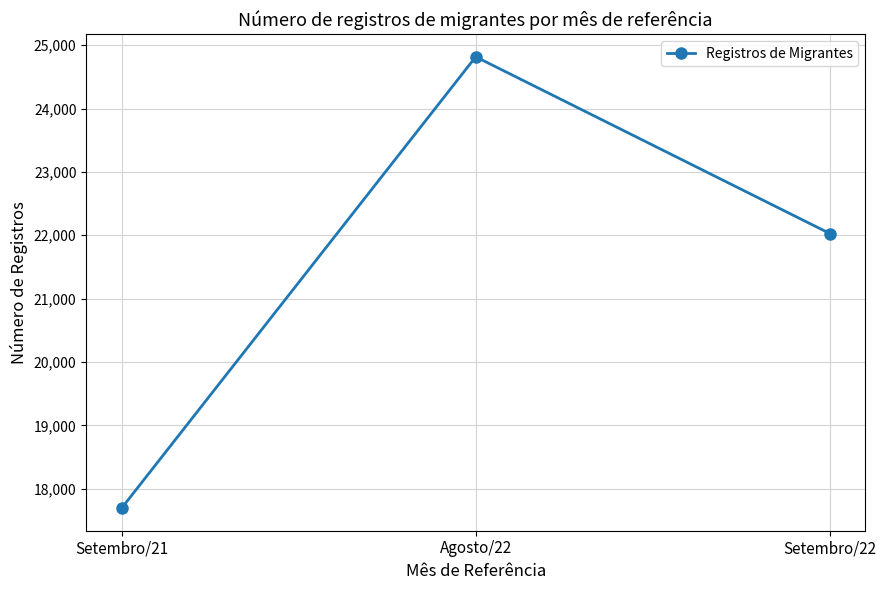

True or false: the data shows 22028 at Setembro/22.

True